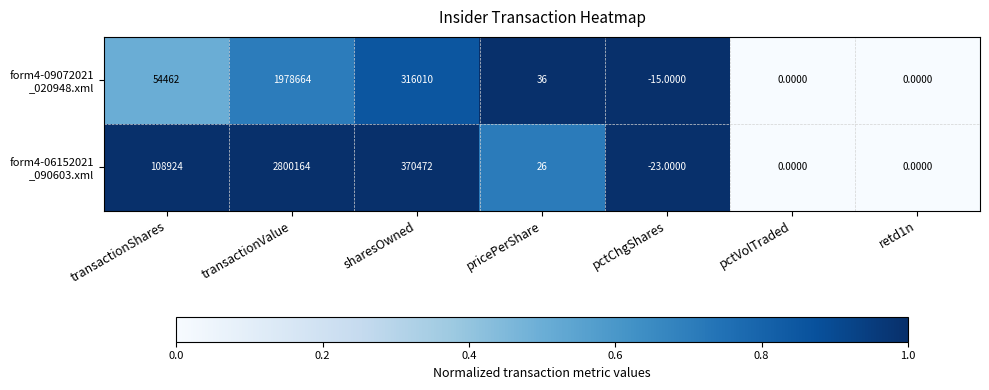

At which category is the sum across all series the highest?

transactionValue